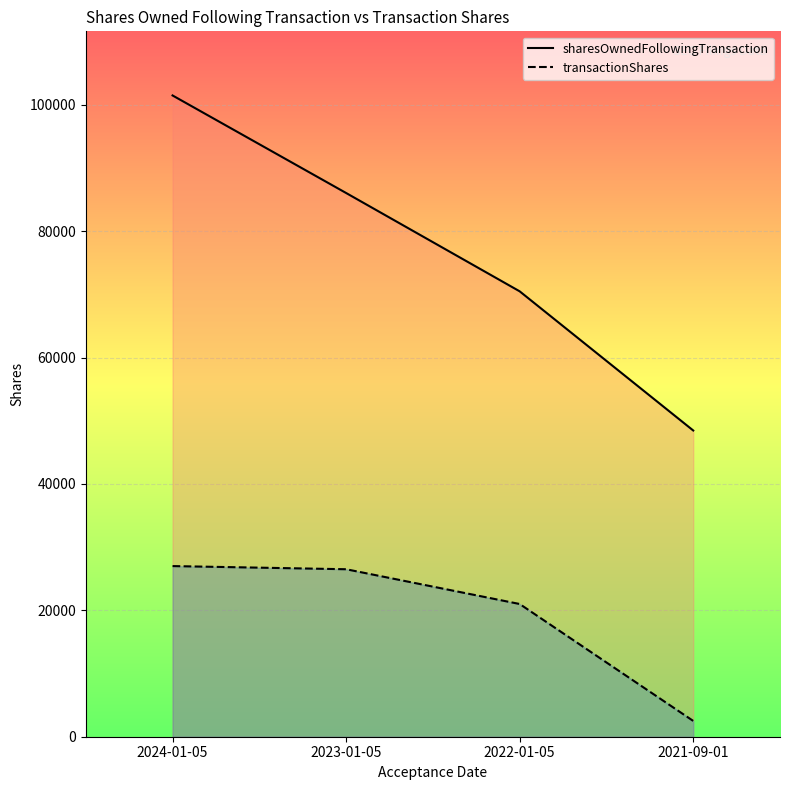

What position from the left is 2023-01-05?

2